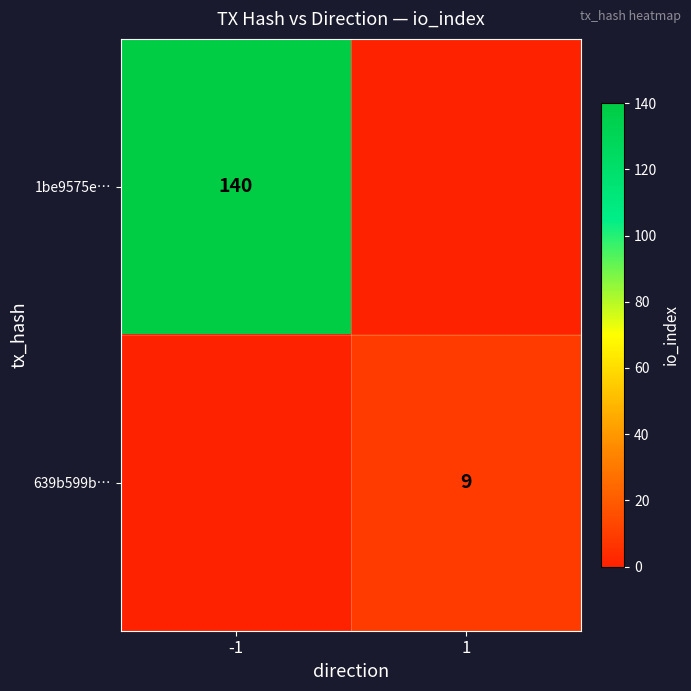

True or false: 639b599b… has a value of 4 at 1.

False